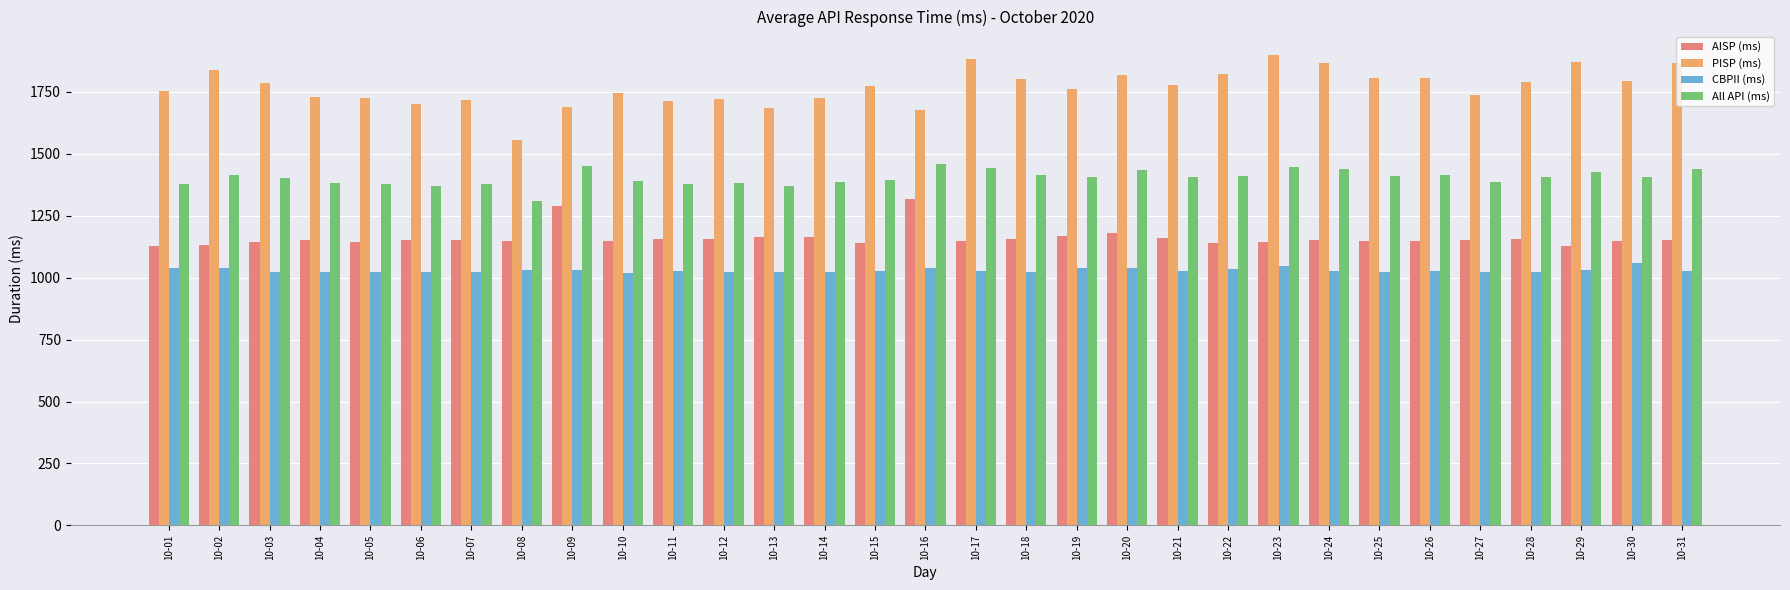

What is the average value of the AISP (ms) series?

1160.3